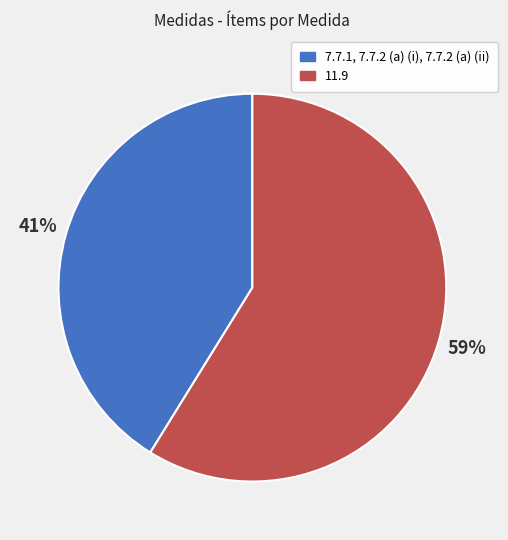

How many slices are in this pie chart?

2